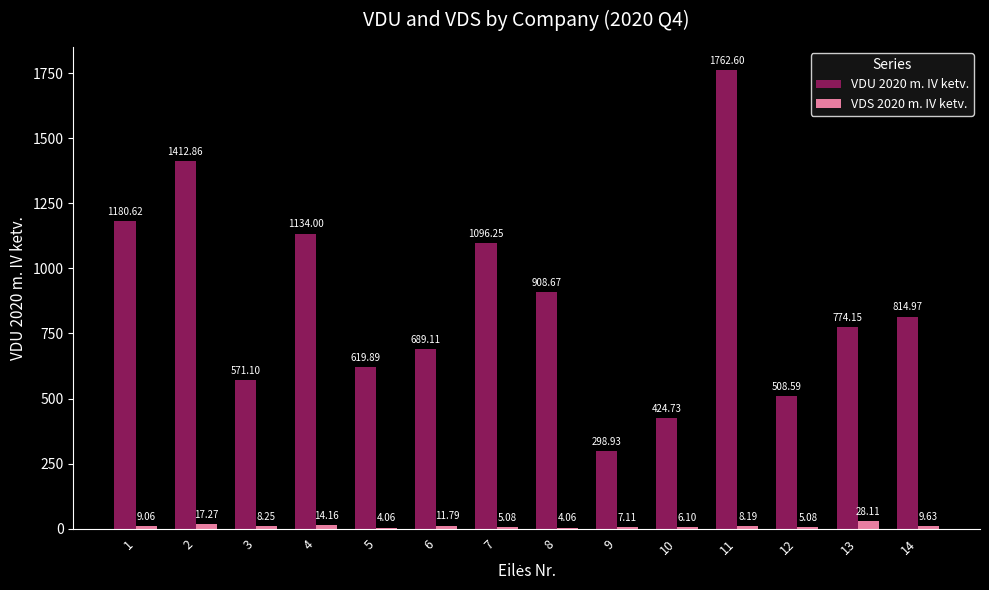

What is the average value of the VDU 2020 m. IV ketv. series?

871.2